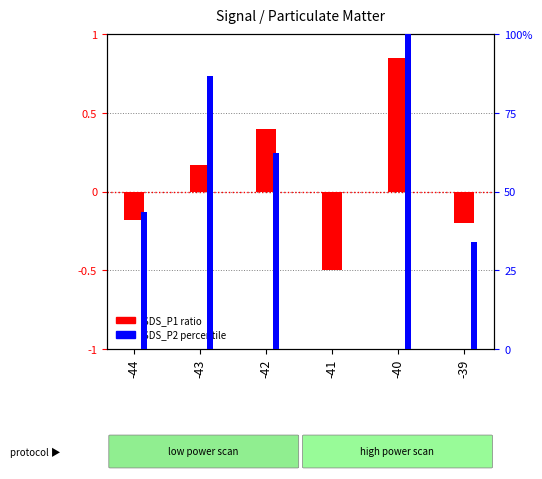

At which category does the chart reach its peak across all series?

-40